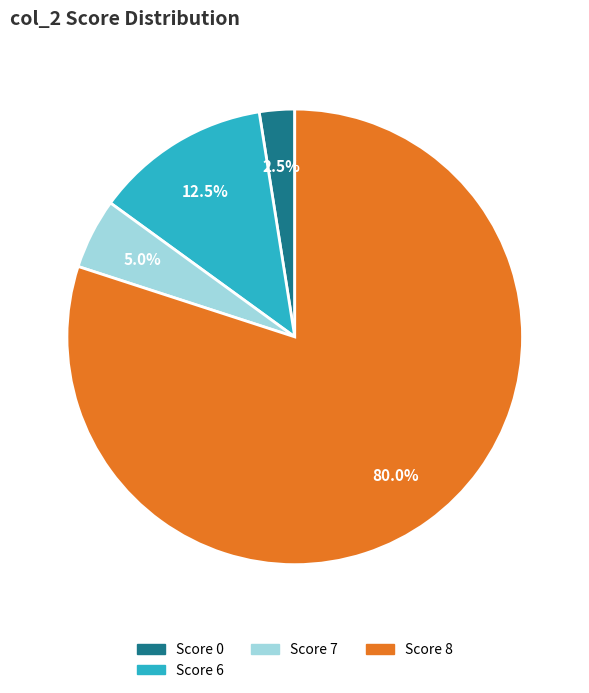

Does any single category account for the majority?

Yes